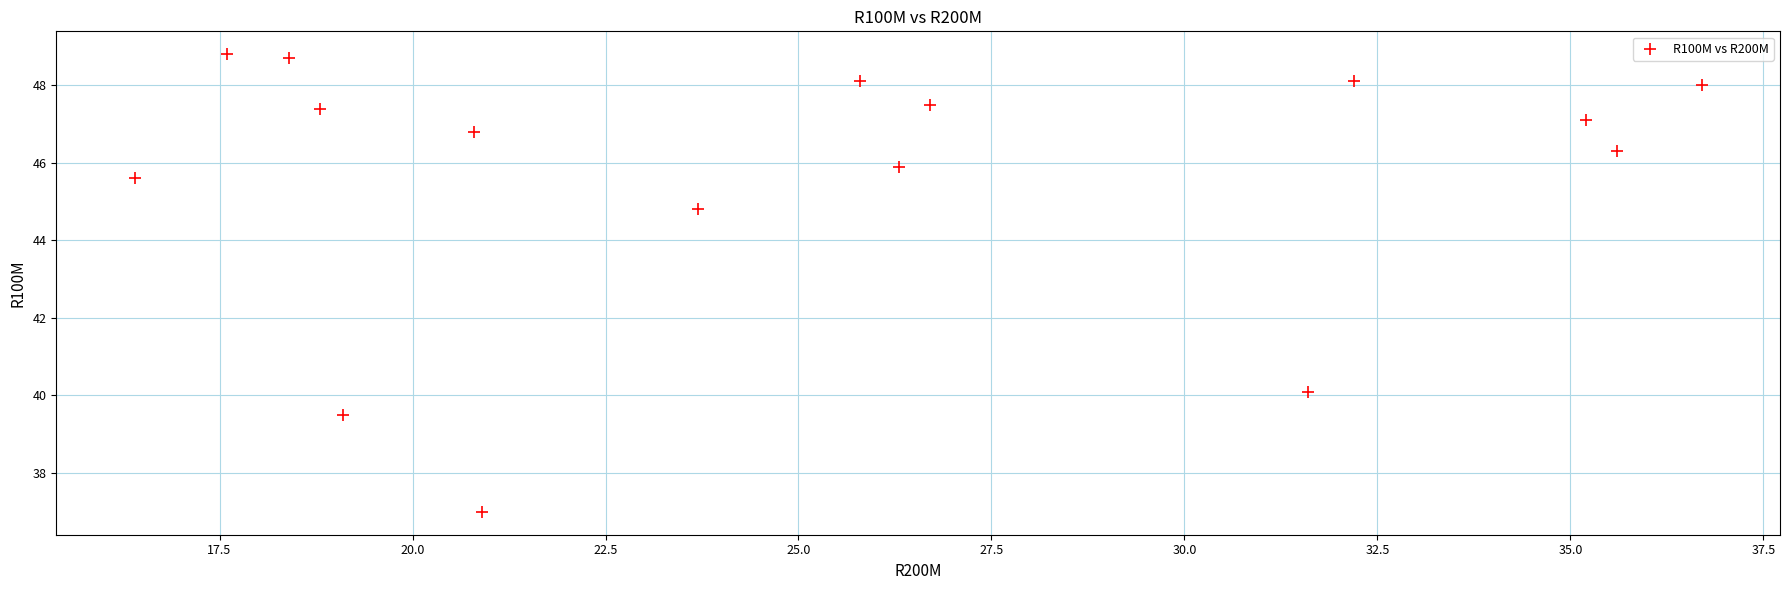

What is the range of X values (max minus min)?

20.3